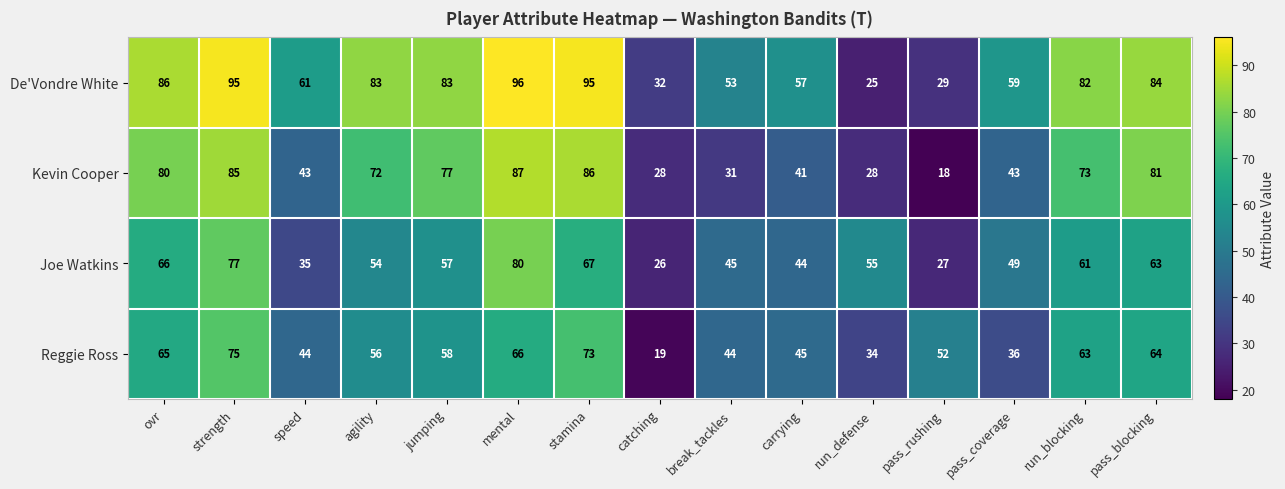

The value of De'Vondre White at pass_blocking is 126. True or false?

False